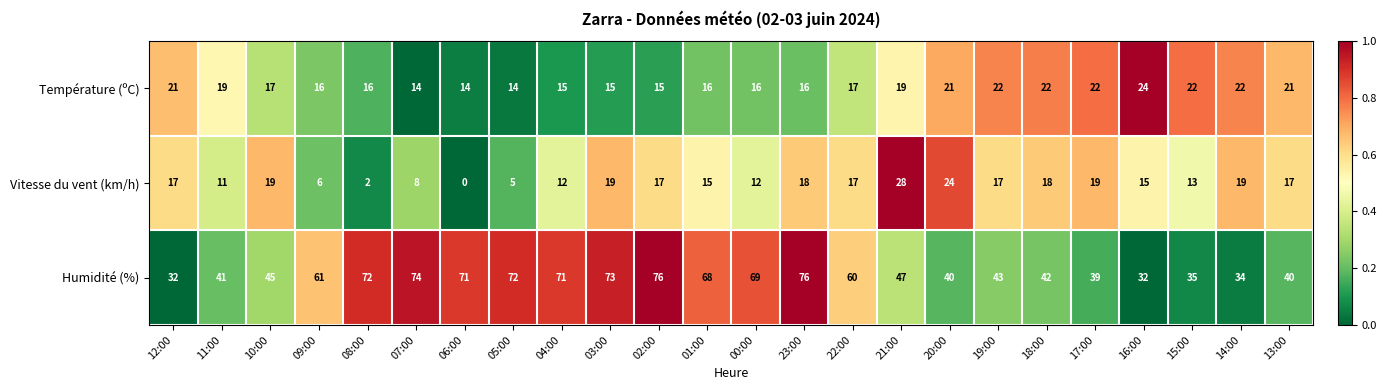

Which series has the widest spread of values?

Humidité (%)